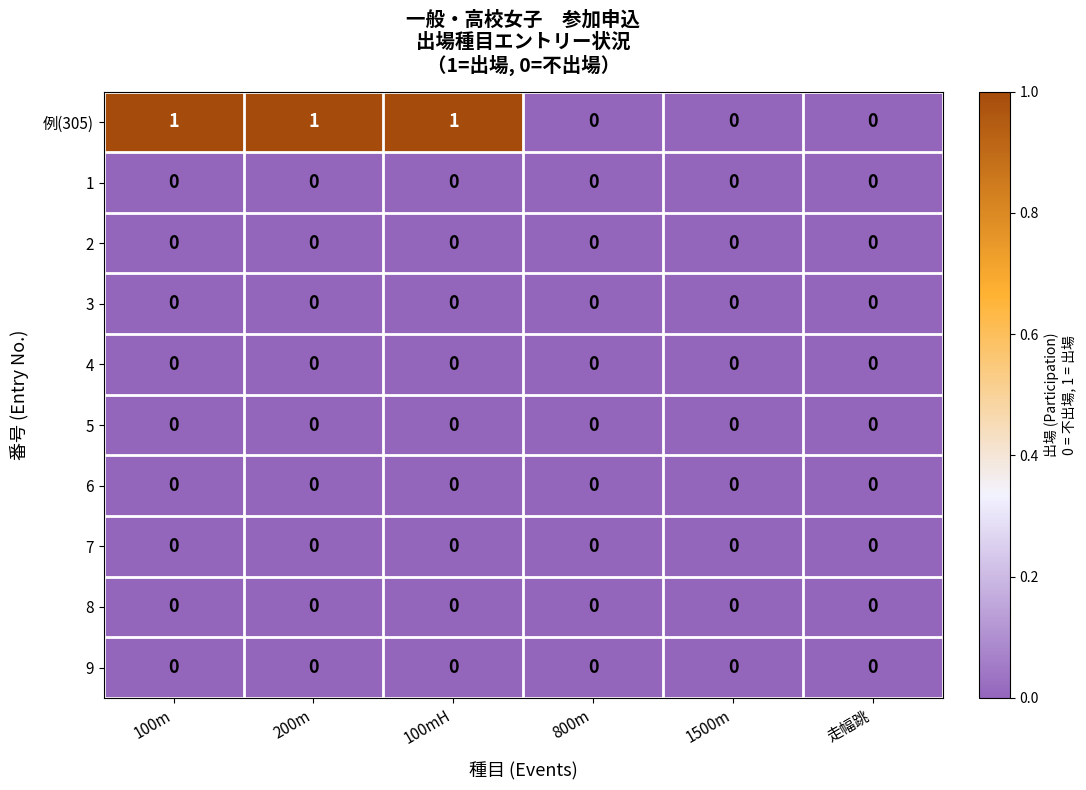

What is the difference between the highest and lowest values at 100mH?

1